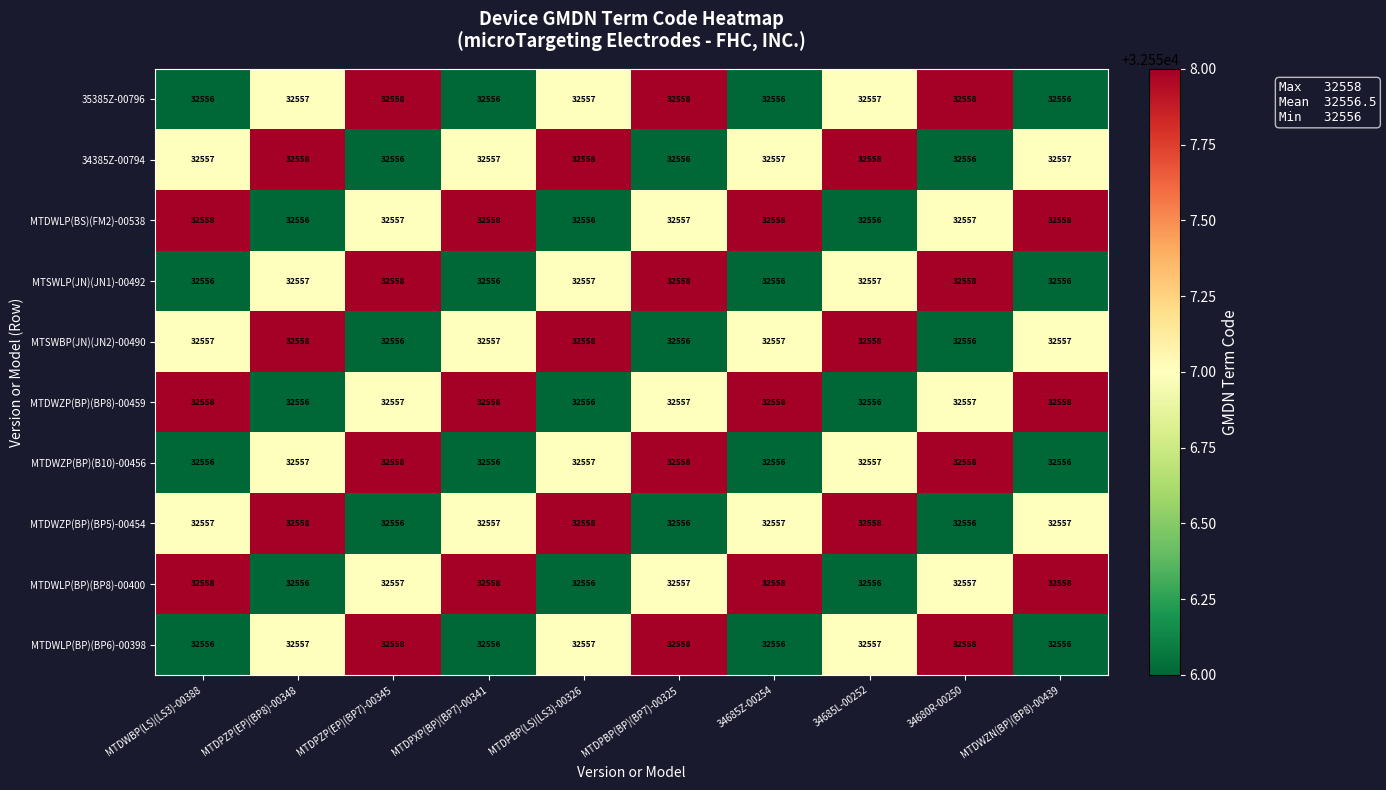

The value of MTSWBP(JN)(JN2)-00490 at 34685Z-00254 is 32557. True or false?

True